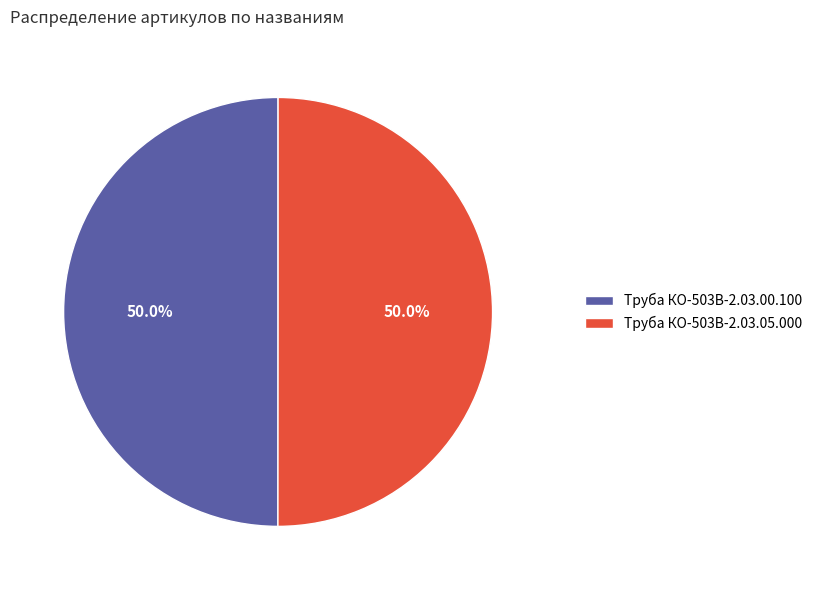

To the nearest percent, what is the combined percentage of Труба КО-503В-2.03.05.000 and Труба КО-503В-2.03.00.100?

100%